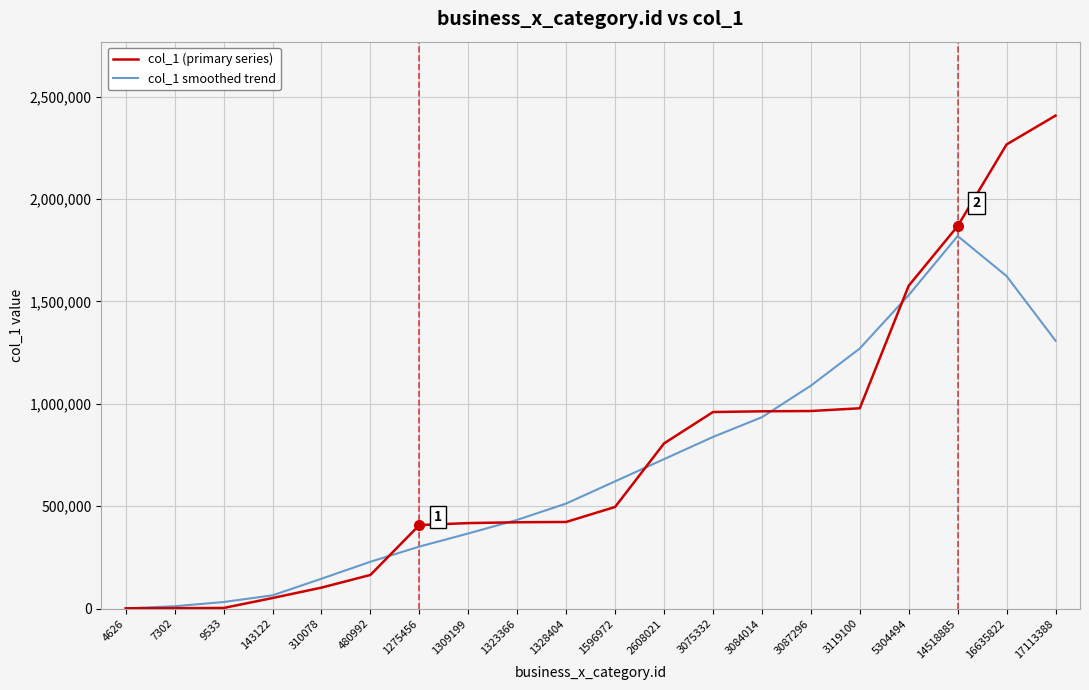

Is it true that col_1 (primary series) equals 421863.0 at 1323366?

True